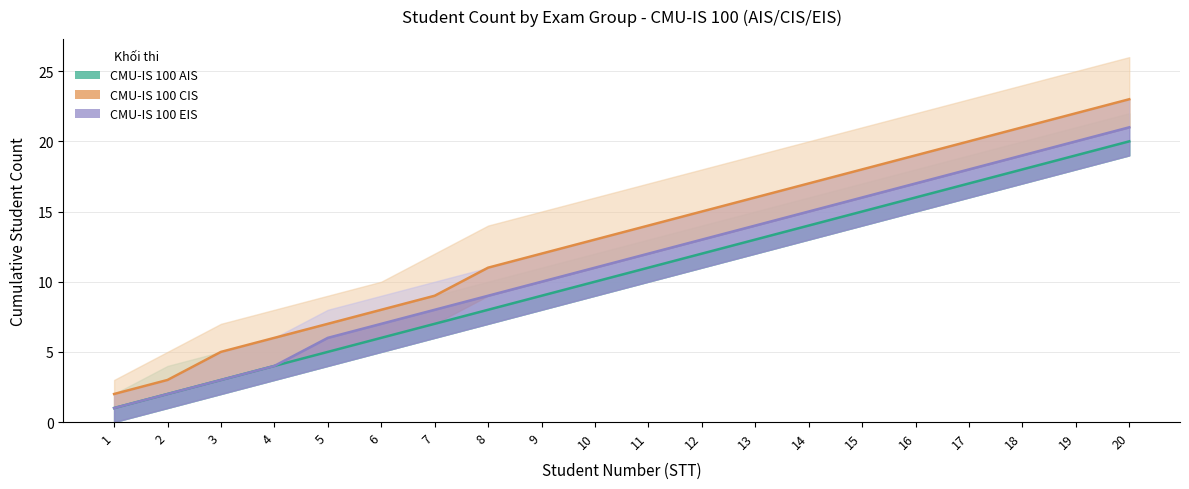

Reading left to right, what are all the values shown in this chart?

CMU-IS 100 AIS: 1	2	3	4	5	6	7	8	9	10	11	12	13	14	15	16	17	18	19	20
CMU-IS 100 CIS: 2	3	5	6	7	8	9	11	12	13	14	15	16	17	18	19	20	21	22	23
CMU-IS 100 EIS: 1	2	3	4	6	7	8	9	10	11	12	13	14	15	16	17	18	19	20	21